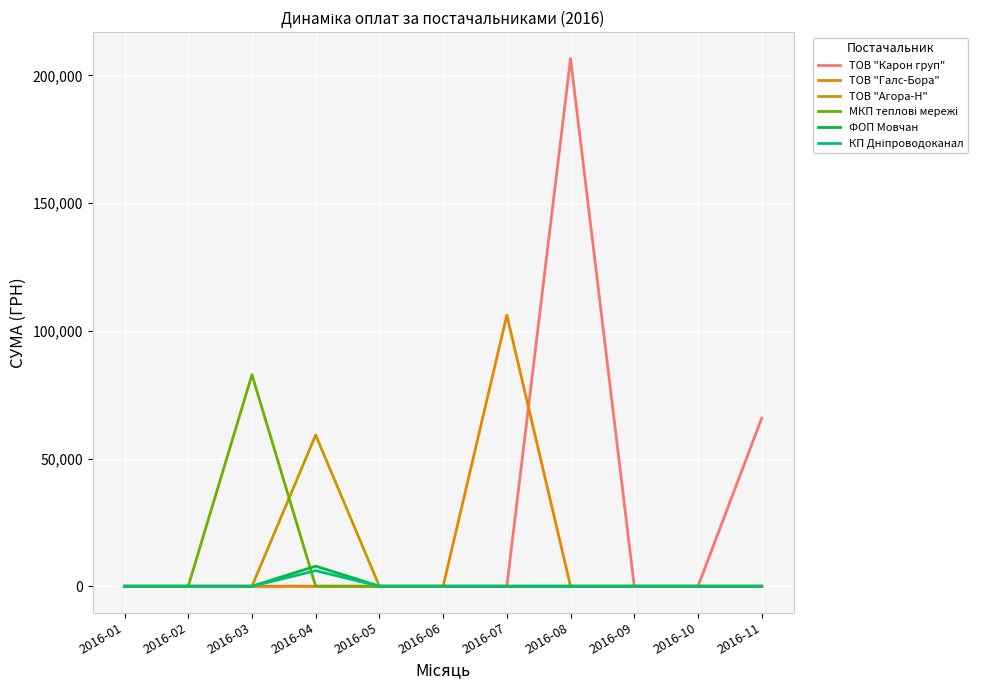

Which series has the widest spread of values?

ТОВ "Карон груп"